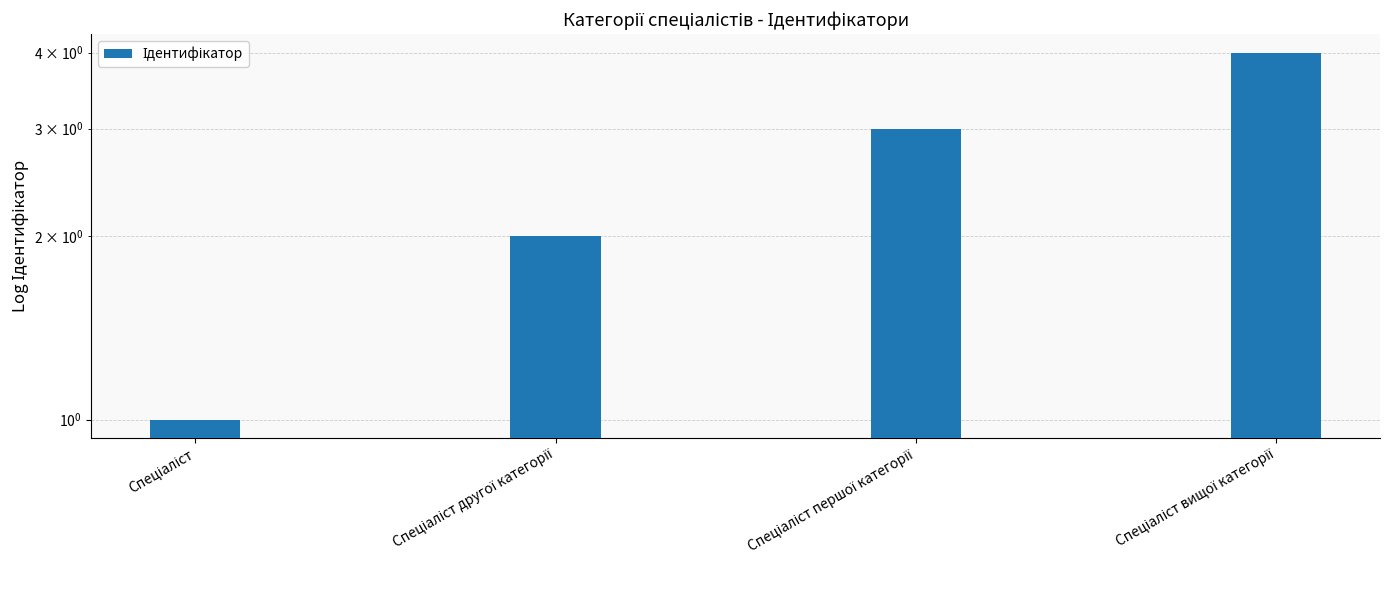

True or false: the data shows 5 at Спеціаліст першої категорії.

False